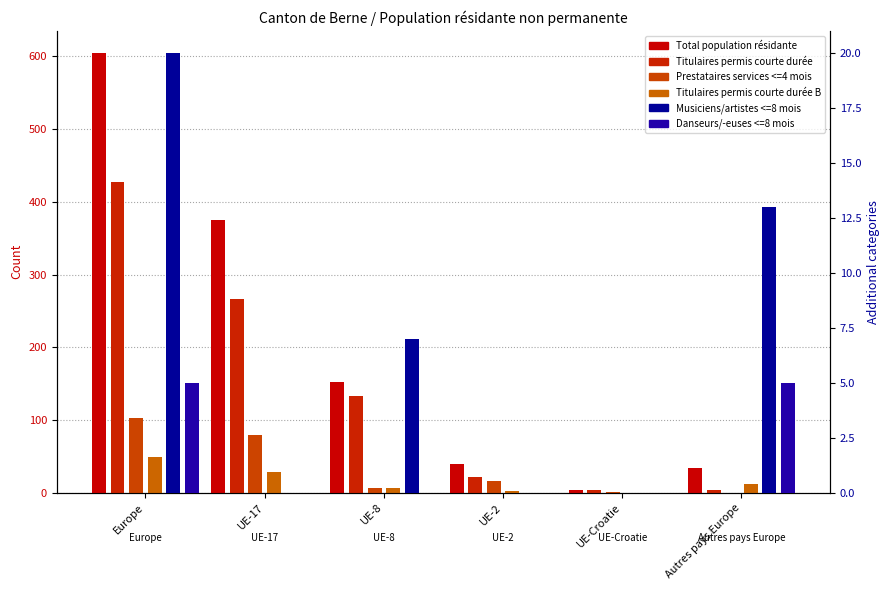

What is the label of the 5th bar from the right?

UE-17